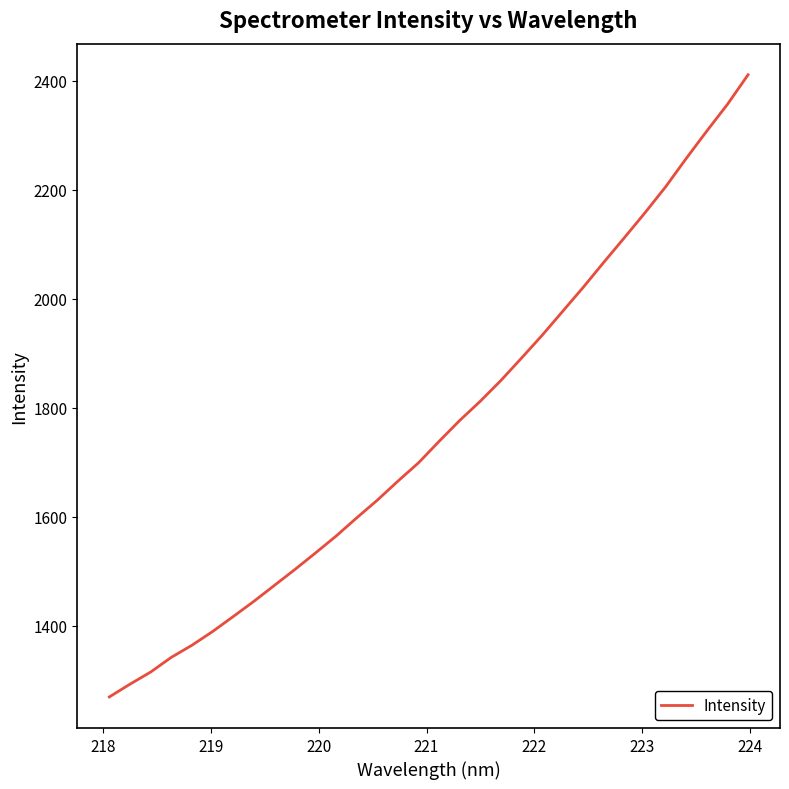

What is the minimum value shown in the chart?

1269.7